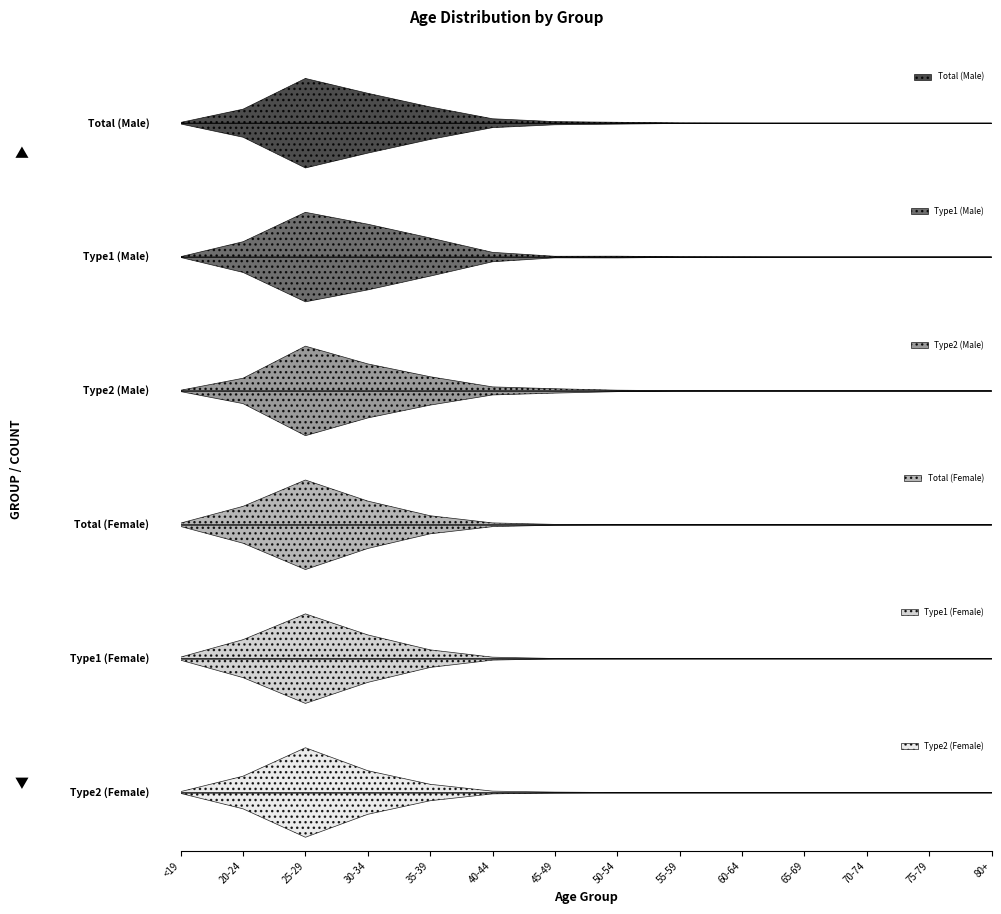

Which category has the highest value in the Total (Female) series?

25-29